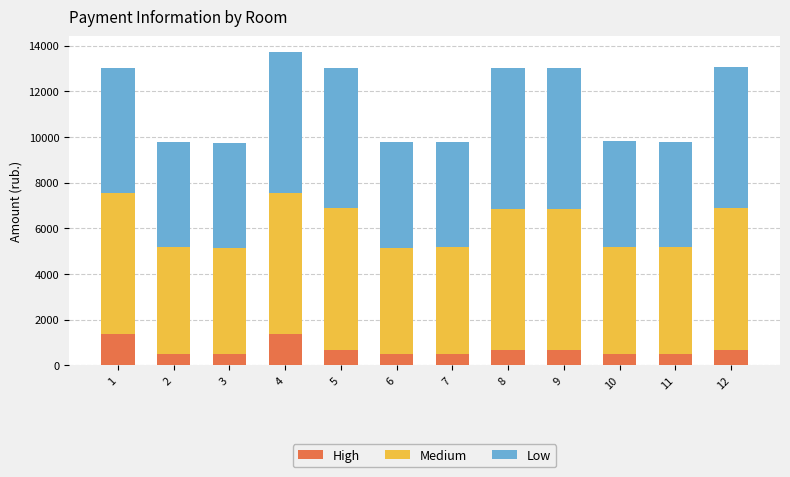

What is the value of the High bar at the 9th from the left?

686.0